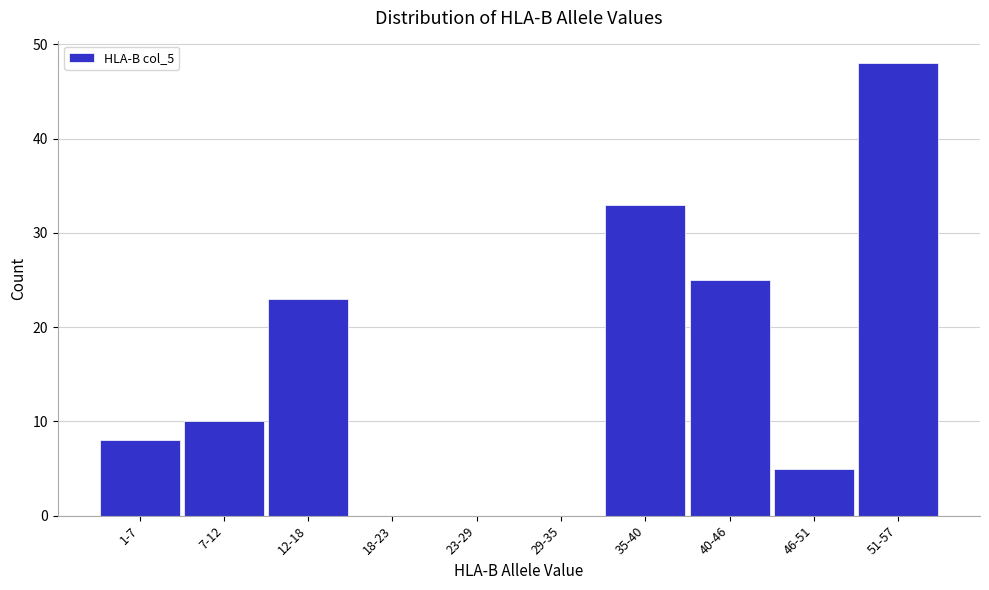

Reading left to right, transcribe all the data shown in this chart.

1-7=8	7-12=10	12-18=23	18-23=0	23-29=0	29-35=0	35-40=33	40-46=25	46-51=5	51-57=48